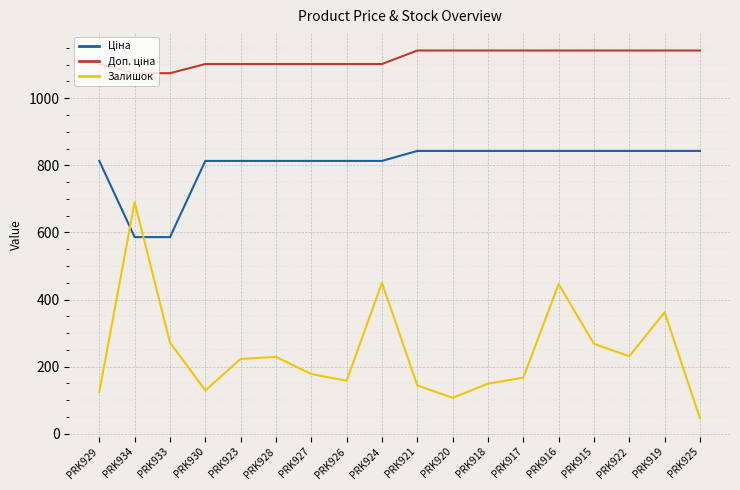

The Залишок series shows 362.0 at PRK919. True or false?

True